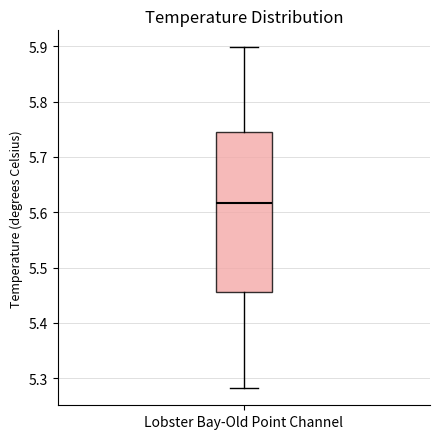

Where does the median line of the box for Lobster Bay-Old Point Channel sit on the y-axis? The values are not printed on the chart, so give them approximately, as read against the axis.

5.62